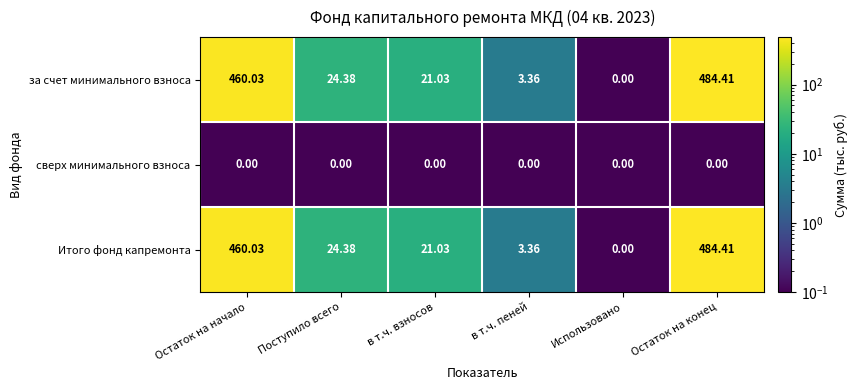

How many values in the Итого фонд капремонта series exceed 24?

3